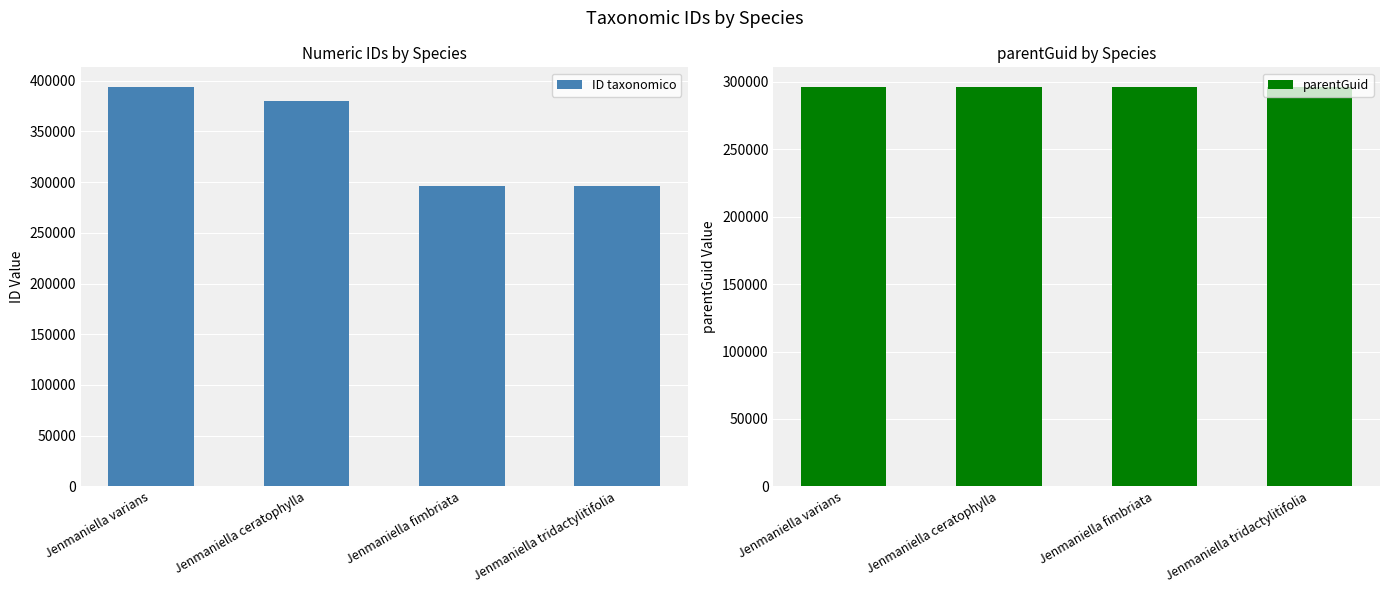

Which category has the lowest value across all series?

Jenmaniella varians